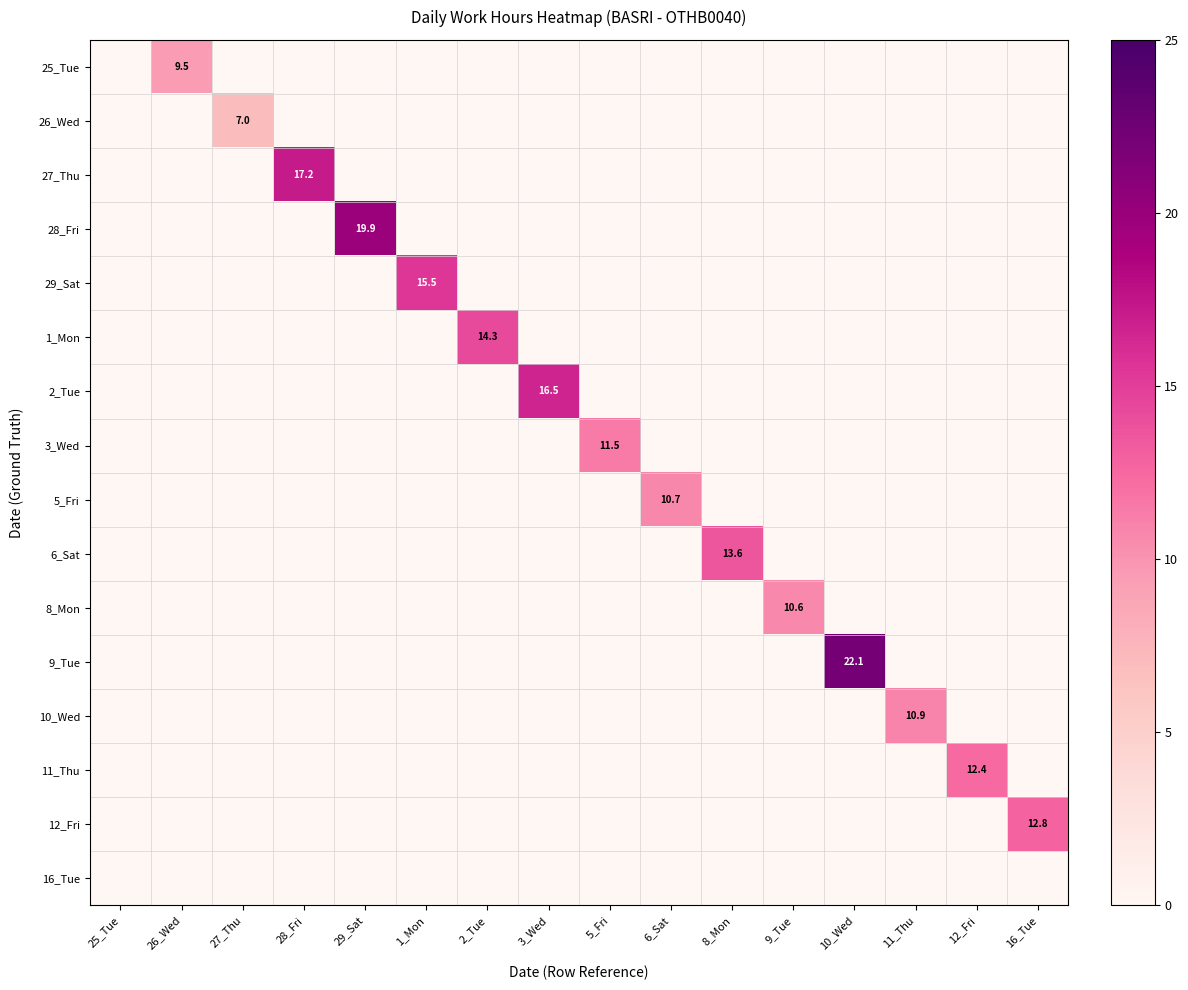

The 27_Thu series shows 17.2 at 28_Fri. True or false?

True